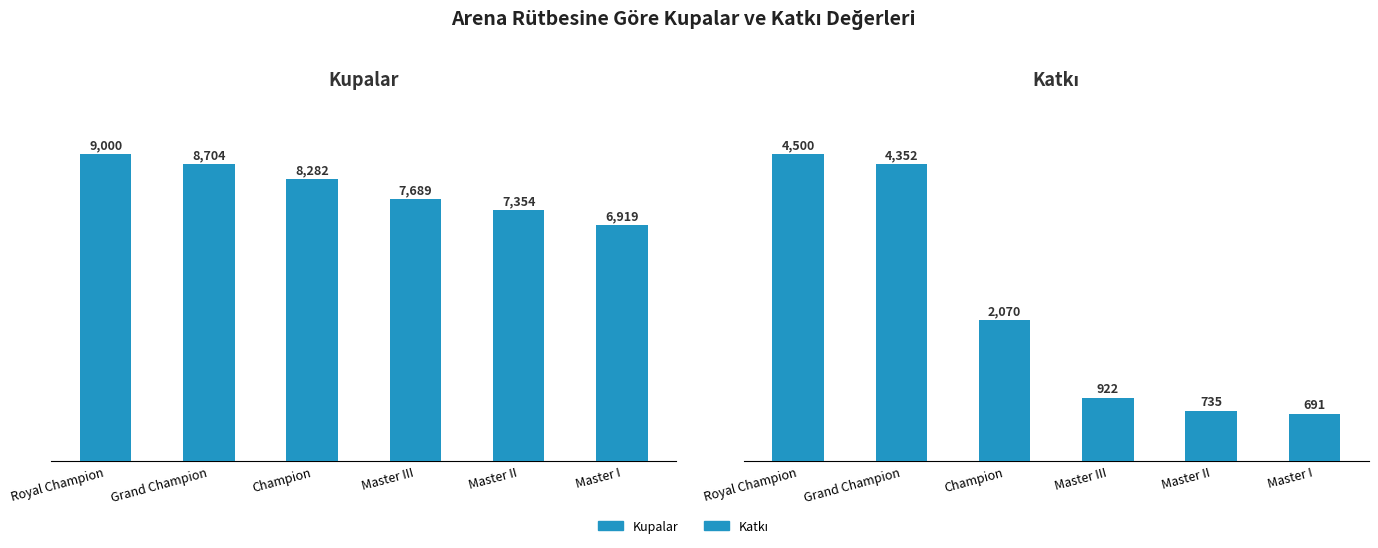

List the labels in order of Katkı value, largest first.

Royal Champion, Grand Champion, Champion, Master III, Master II, Master I